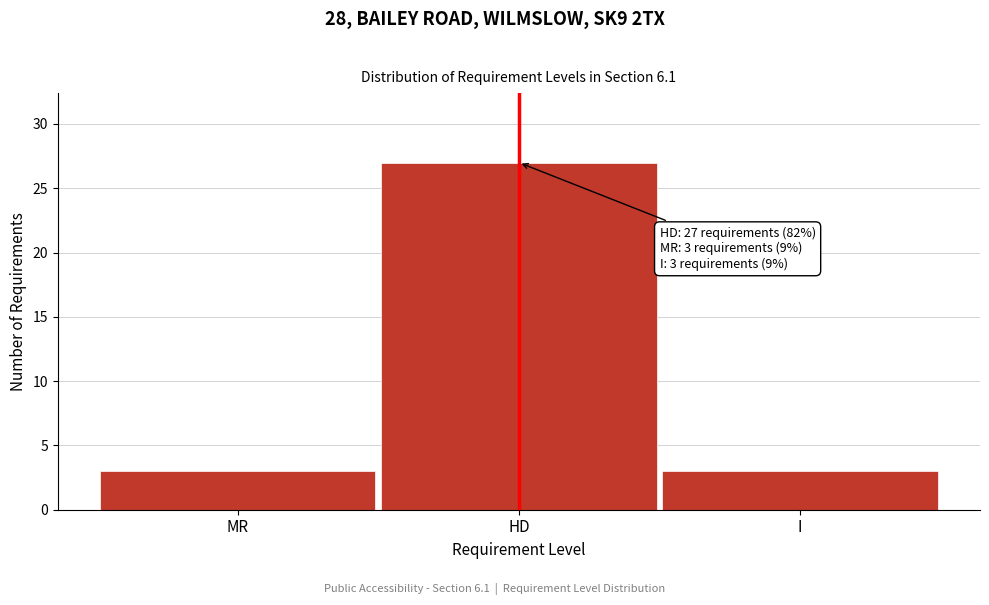

Reading right to left, extract all data points from this chart.

I=3	HD=27	MR=3